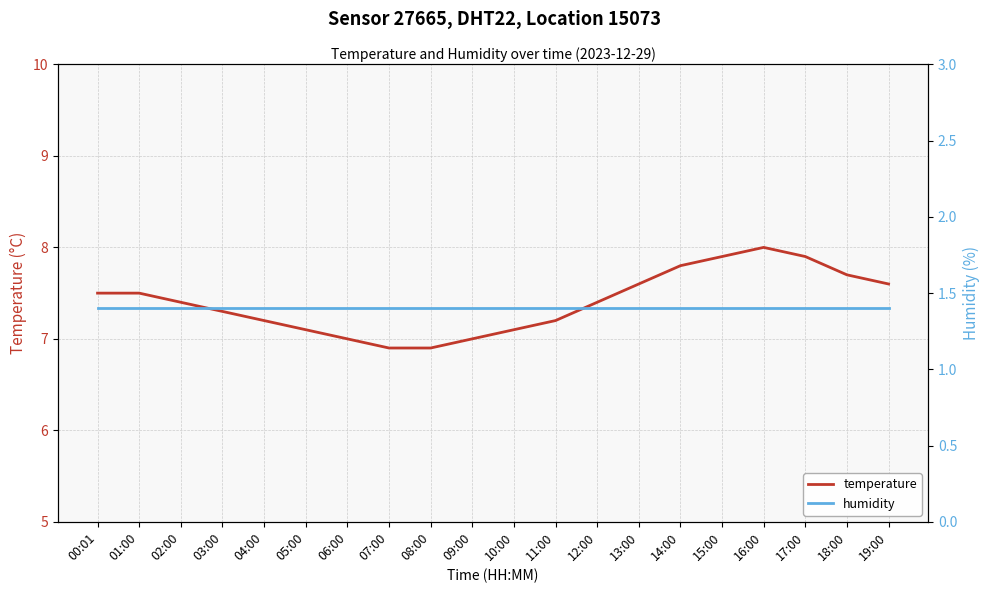

True or false: temperature and humidity intersect in this chart.

False